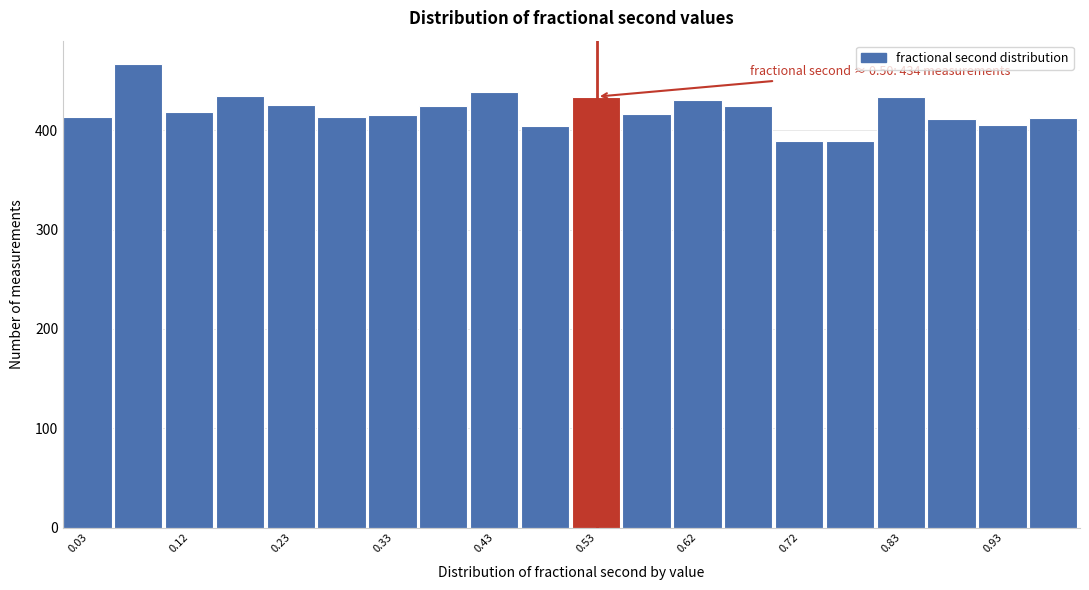

Which range on the x-axis has the tallest bar?

0.05 to 0.10